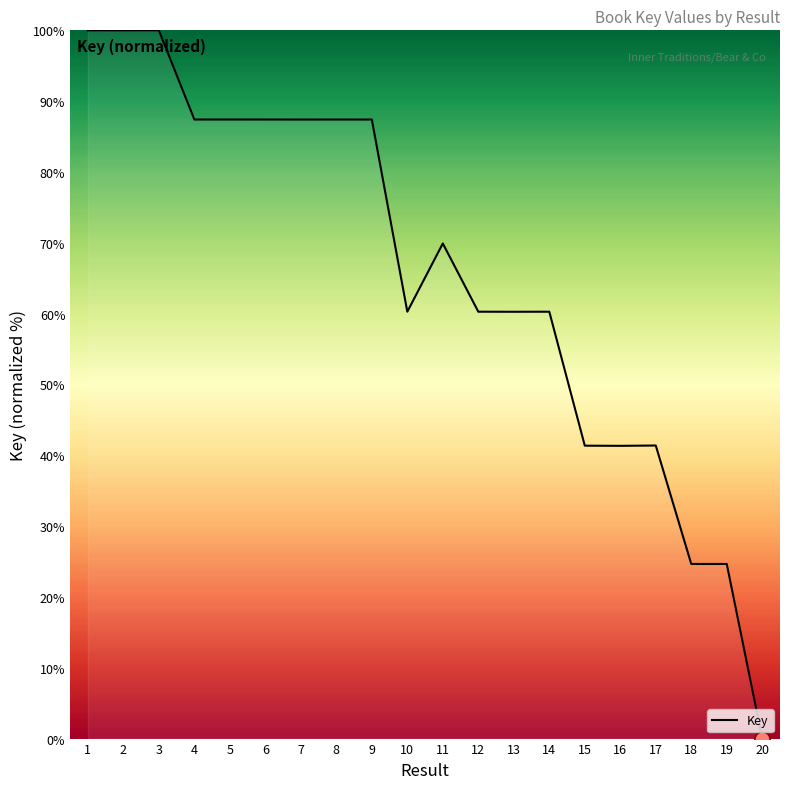

What is the change in value from 2 to 19?

-75.3